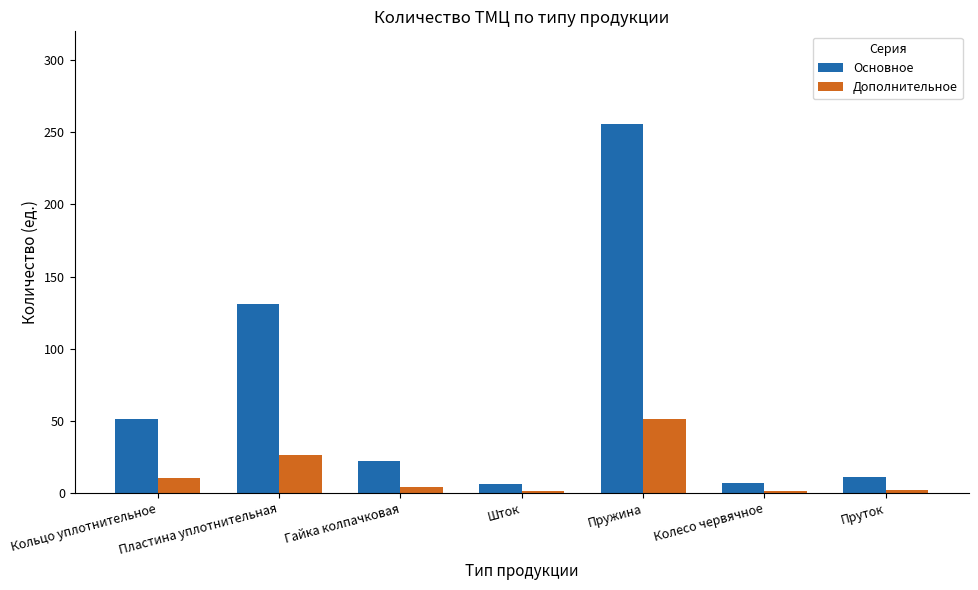

How many bars are there in total?

14